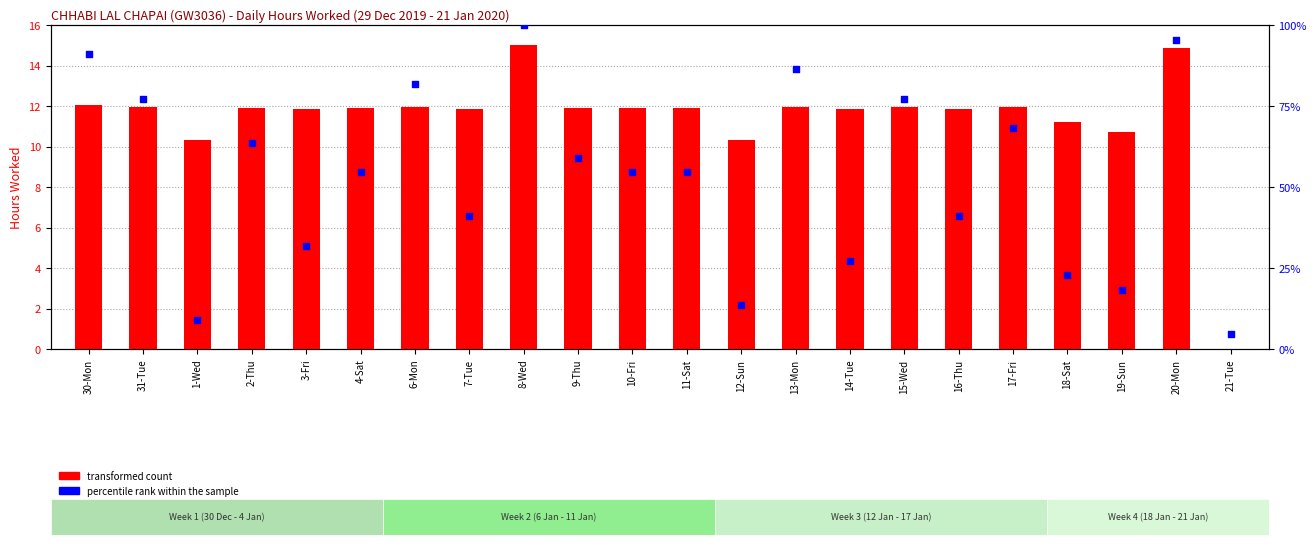

What are all the series names shown in the legend?

transformed count, percentile rank within the sample